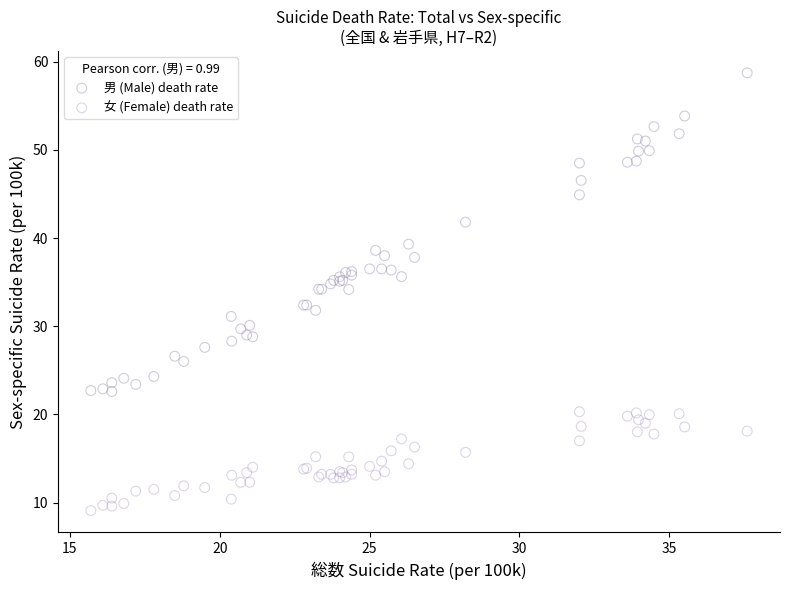

Which series reaches the maximum Y coordinate?

男 (Male) death rate